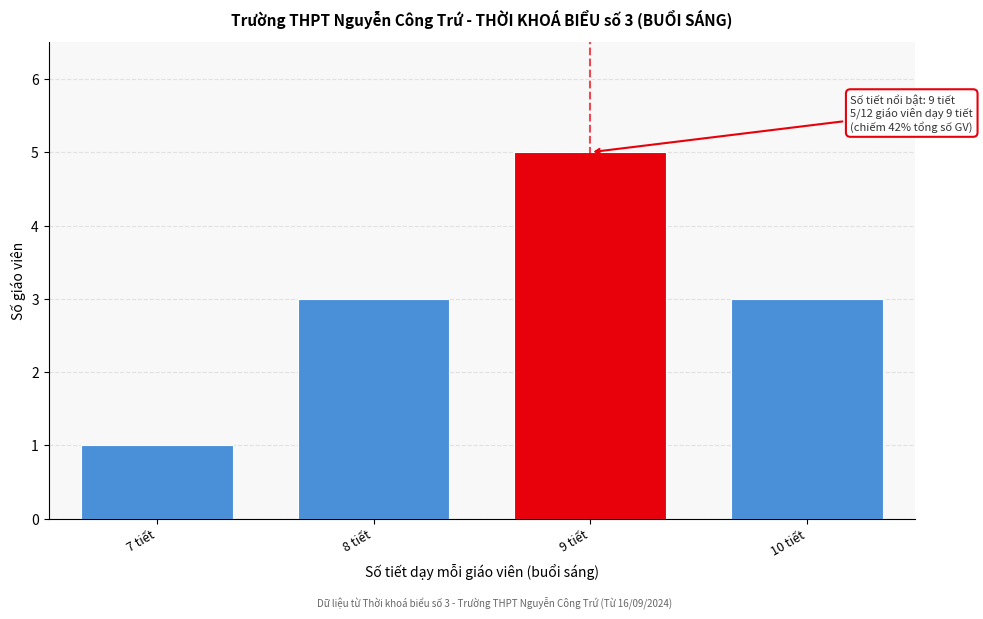

Reading right to left, extract all data points from this chart.

10 tiết=3	9 tiết=5	8 tiết=3	7 tiết=1